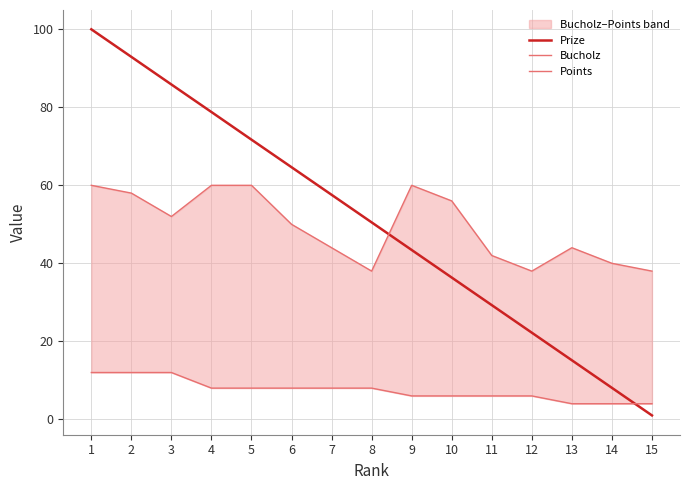

Where is Points nearest to the value 8?

4